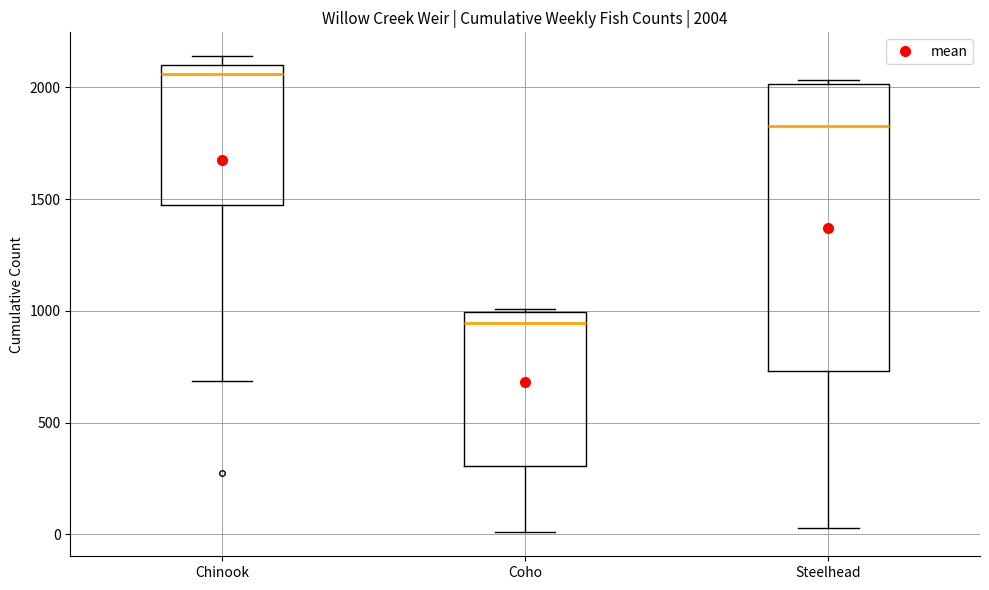

Which box has the lowest median line?

Coho